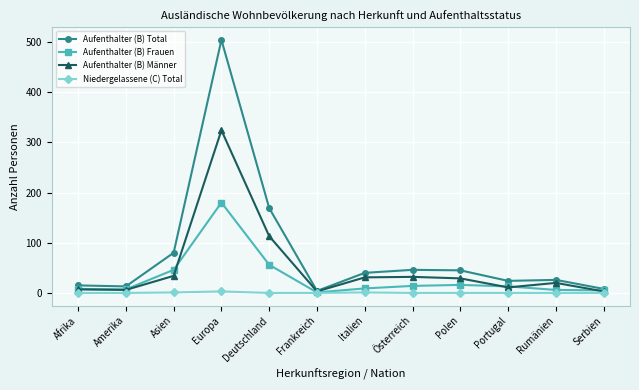

At which label is Aufenthalter (B) Männer closest to 163?

Deutschland